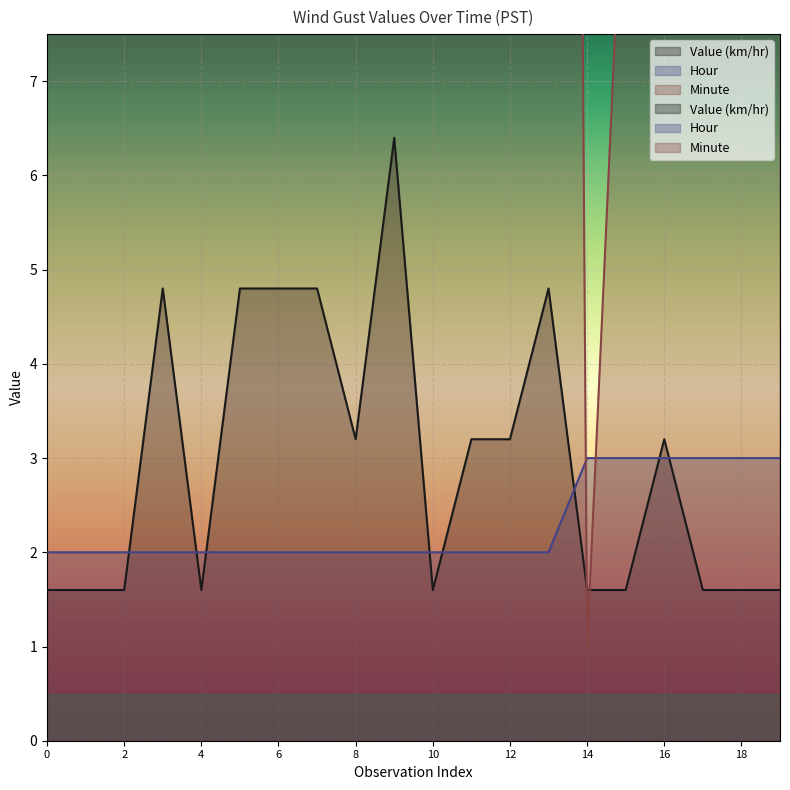

What value does the Minute series have at 15?

10.0